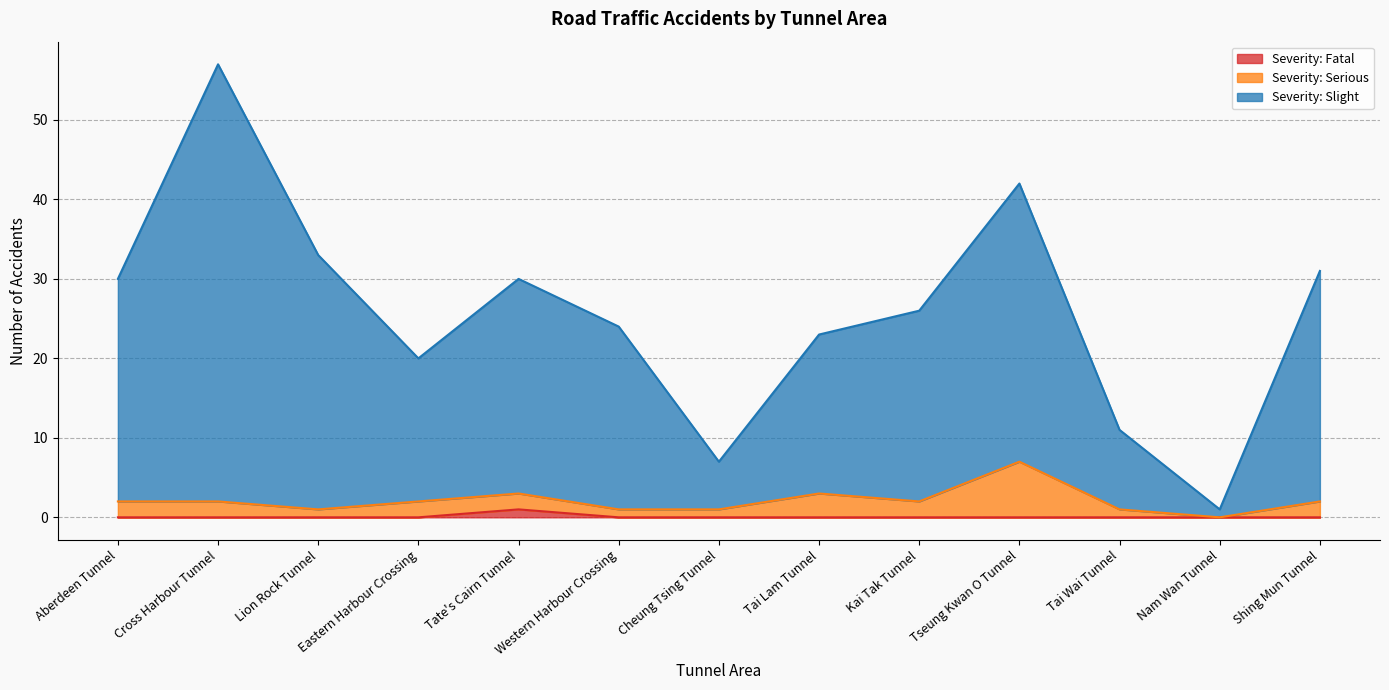

How many values in the Severity: Serious series exceed 2?

3